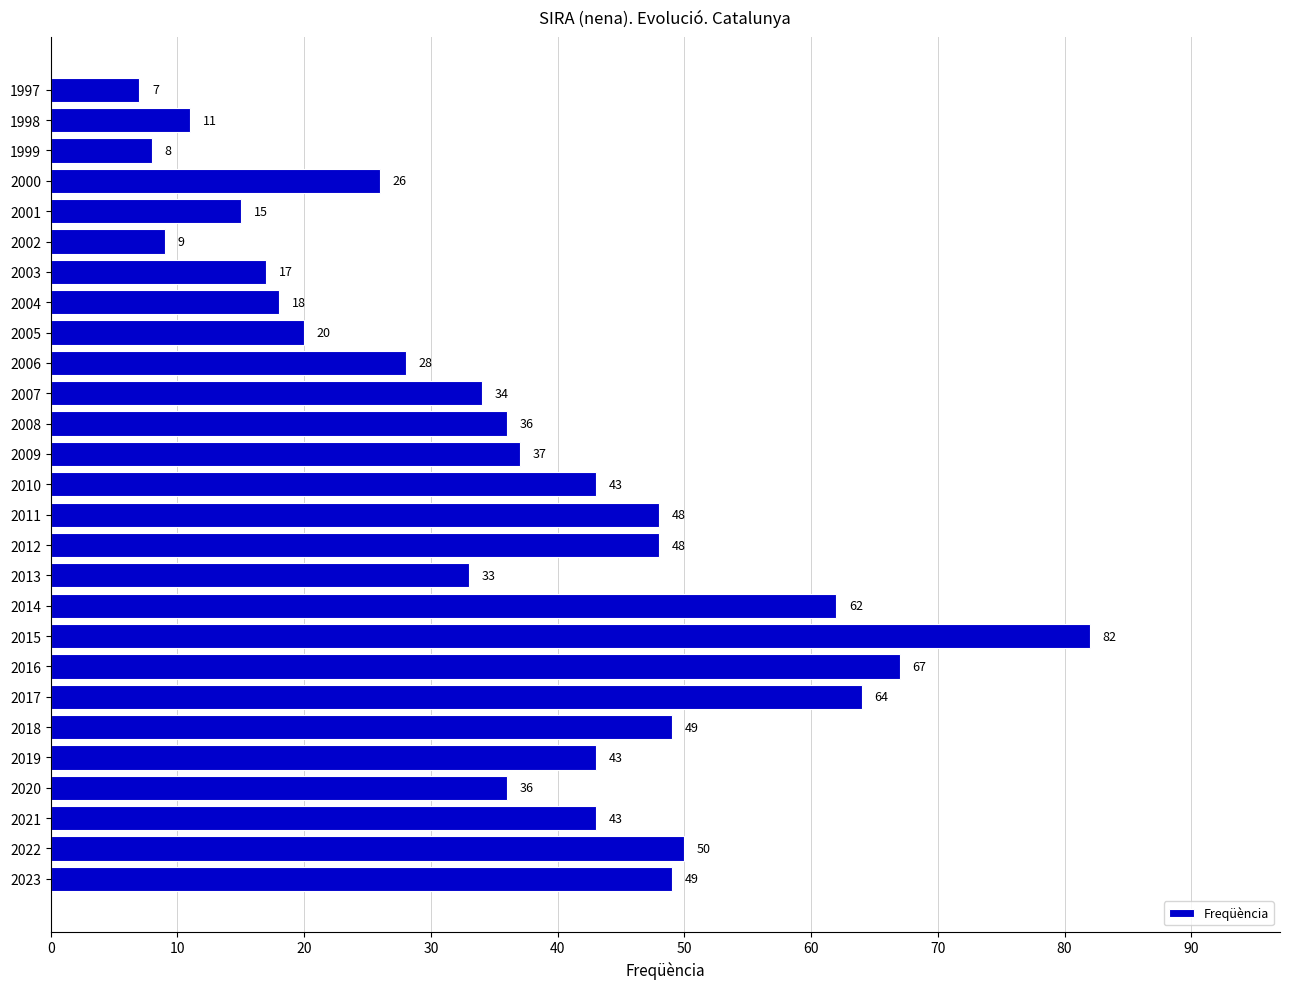

What is the greatest value displayed?

82